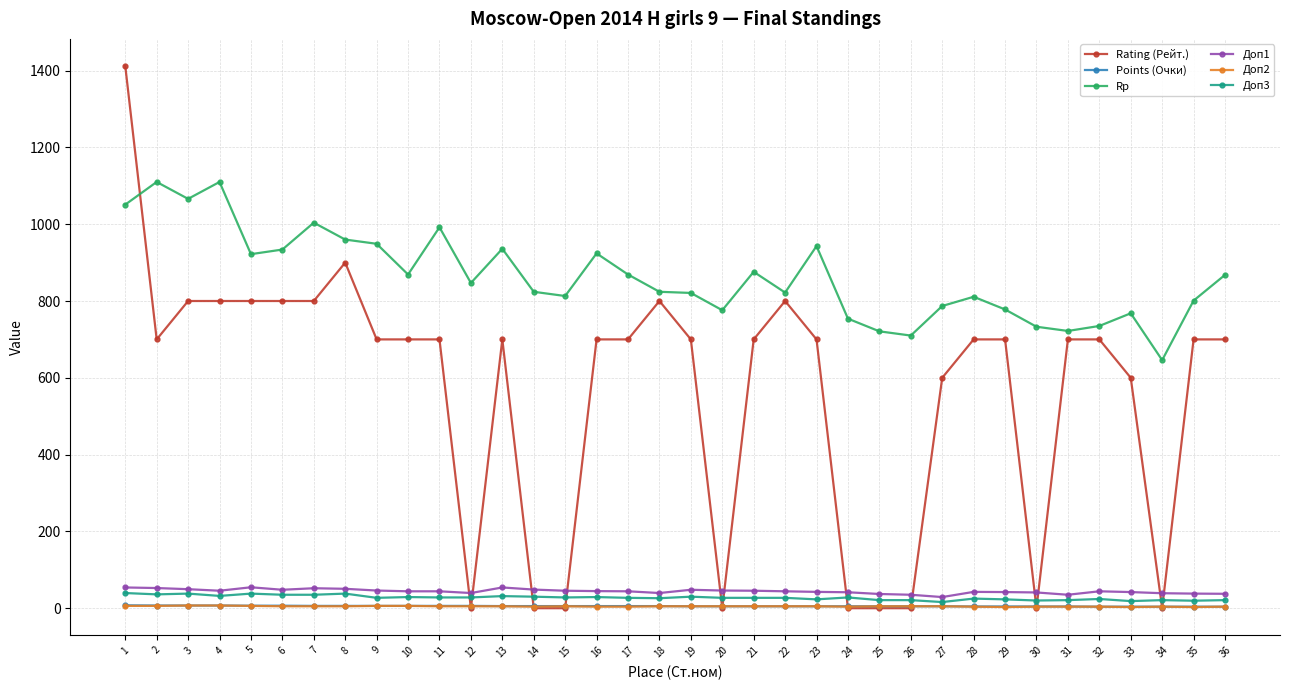

True or false: Rp and Points (Очки) cross at least once.

False